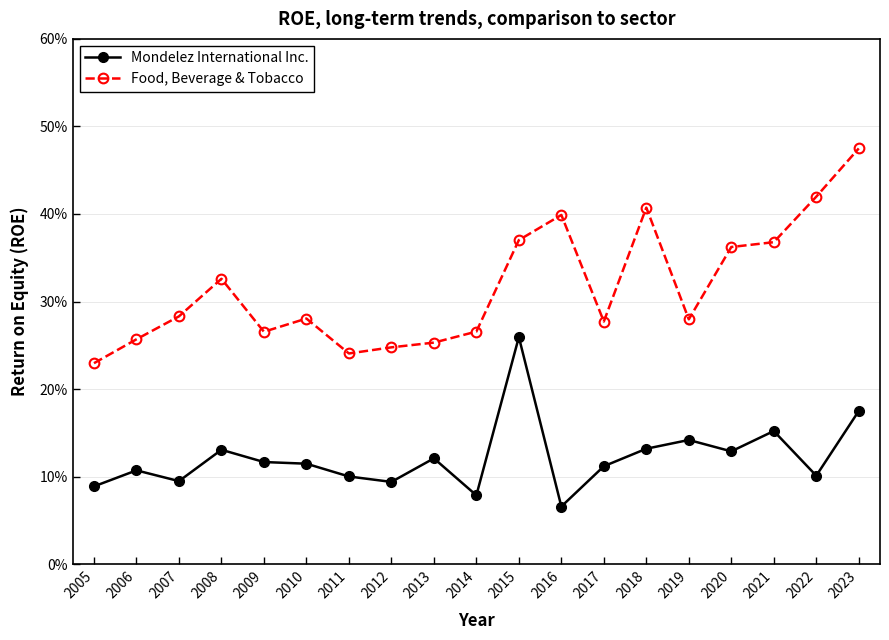

Rank the series by their average value, from lowest to highest.

Mondelez International Inc., Food, Beverage & Tobacco